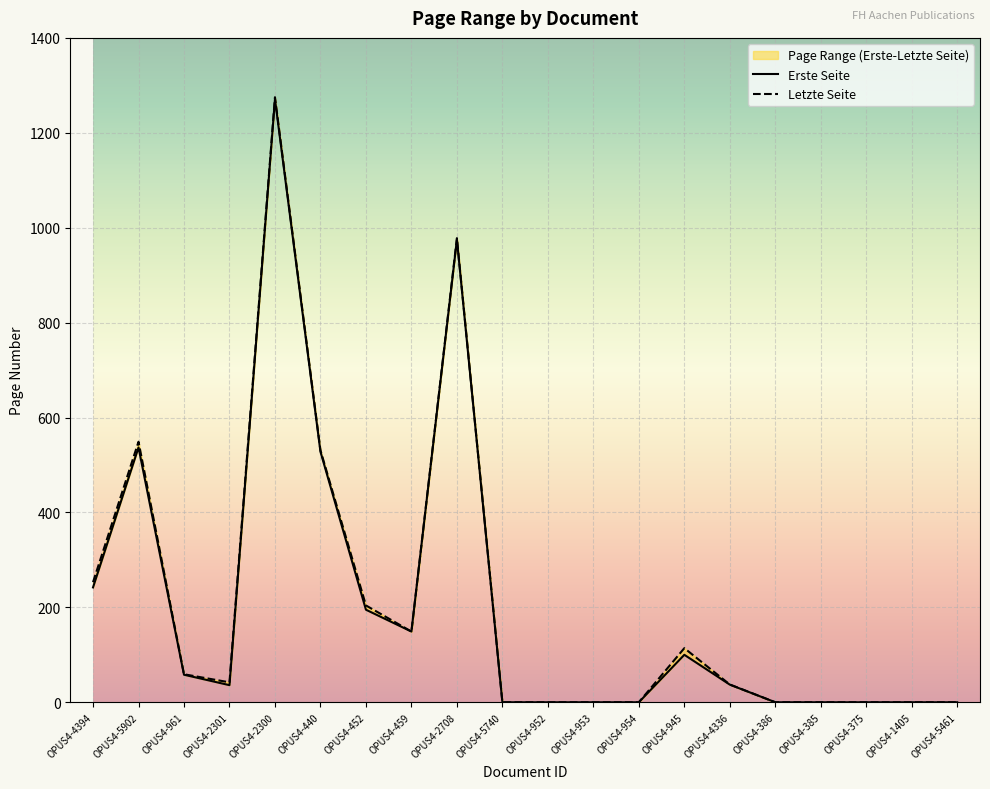

What is the maximum value for Letzte Seite?

1275.0